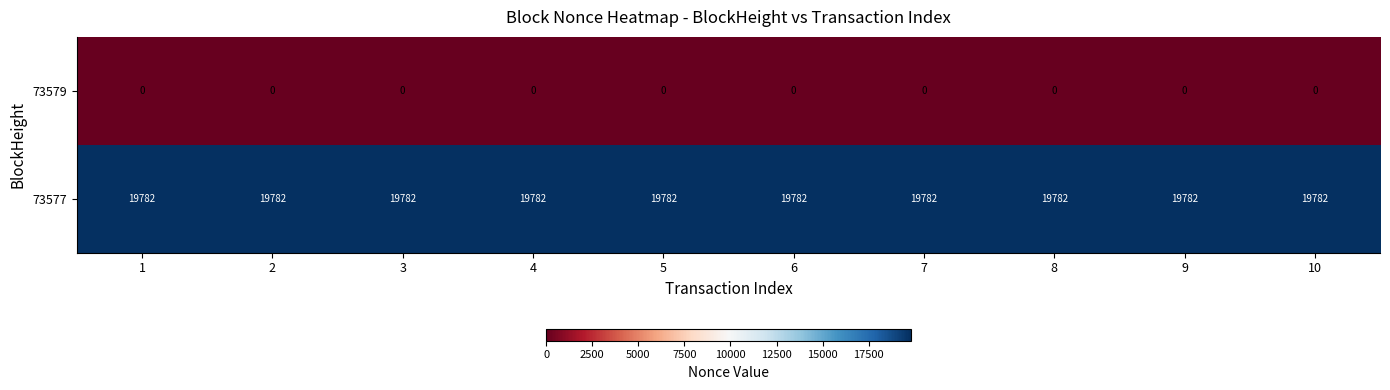

Rank the series by their average value, from lowest to highest.

73579, 73577